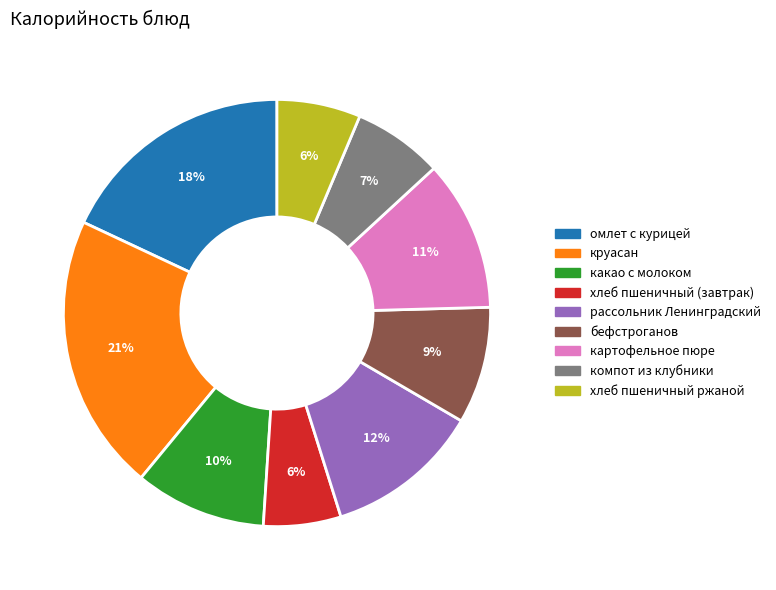

What is the ratio of the value at какао с молоком to the value at омлет с курицей?

0.6